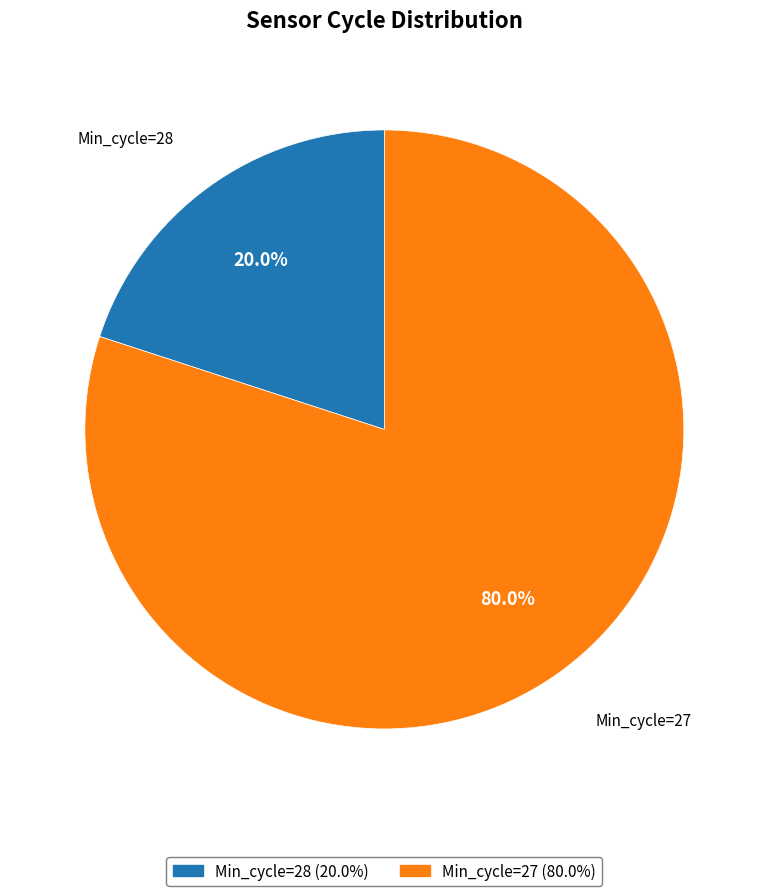

Is there any slice that represents more than half of the pie?

Yes